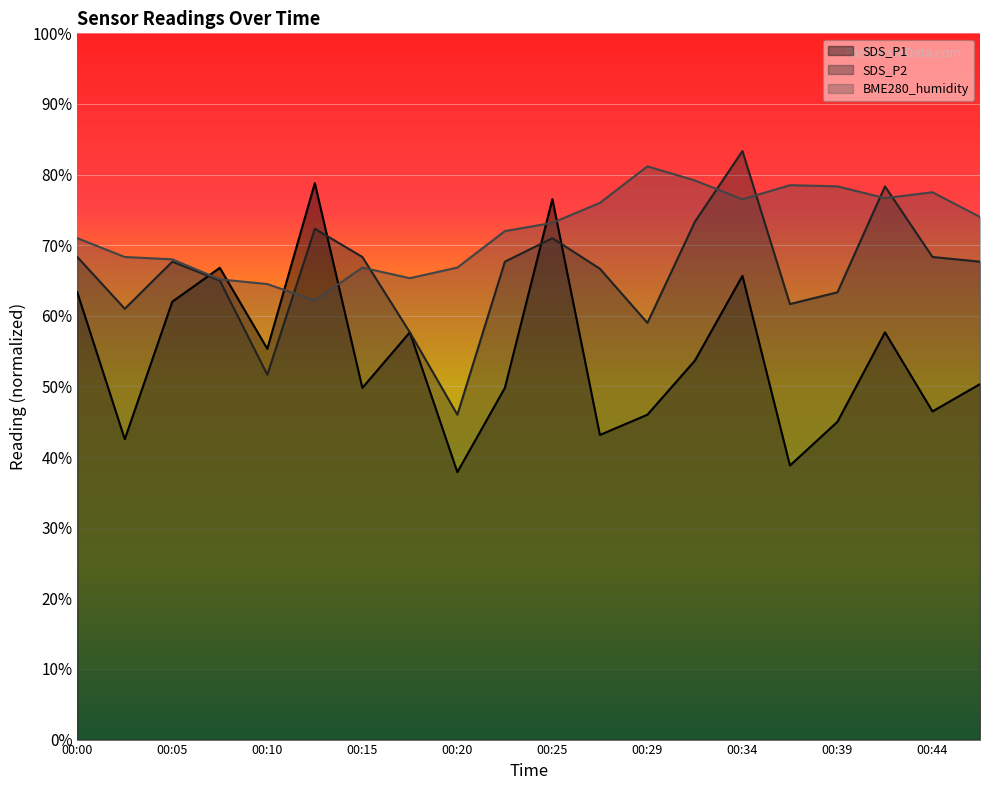

What is the difference between the SDS_P2 values at 00:00 and 00:20?

22.3